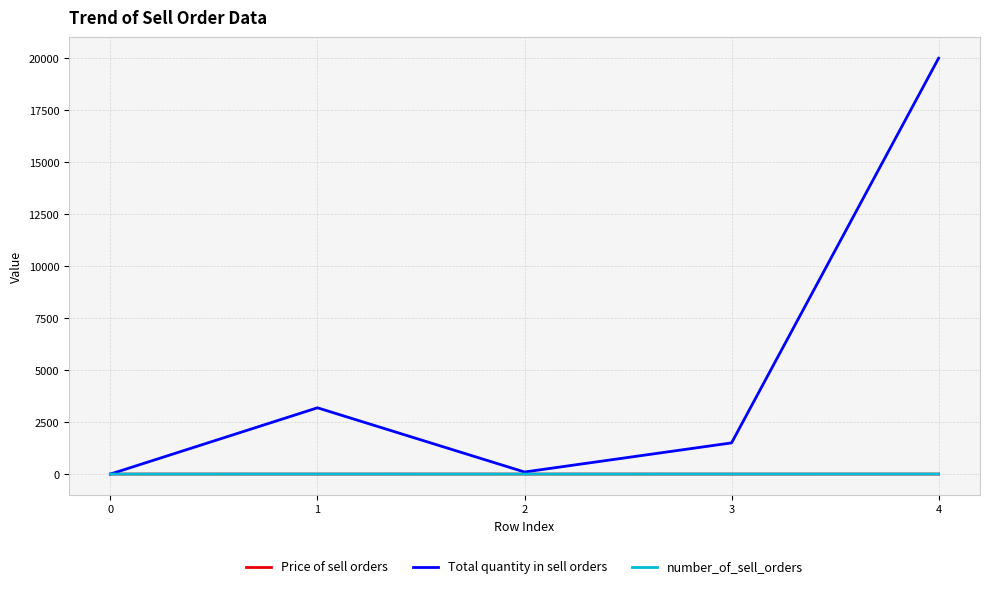

The value of Total quantity in sell orders at 4 is 8747.1. True or false?

False